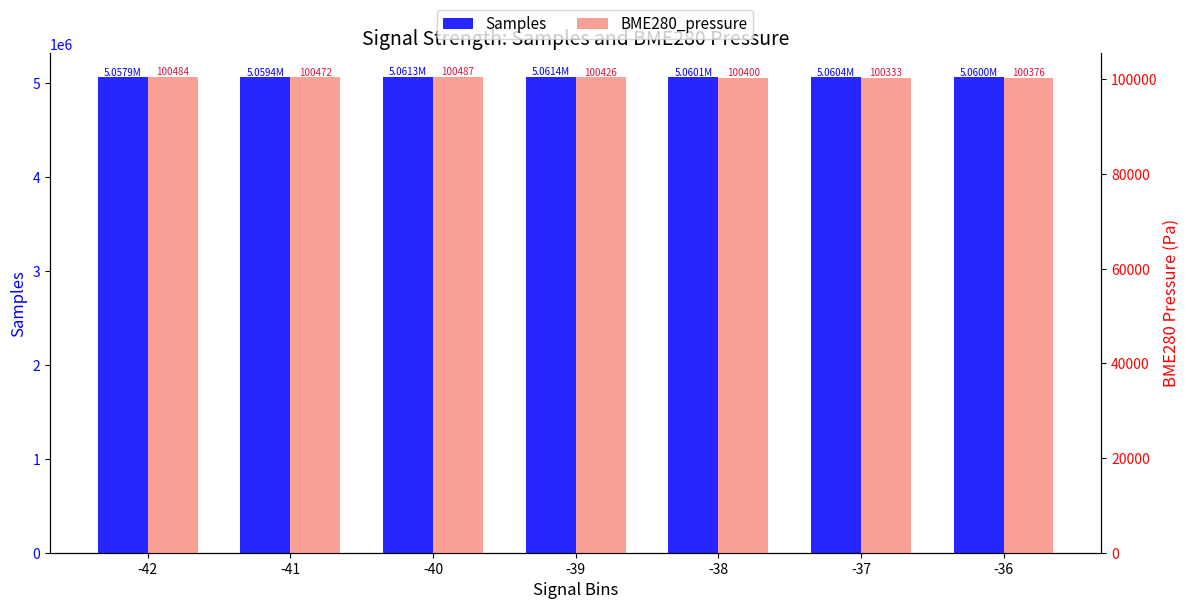

What is the total value across all series at -38?

5160475.3